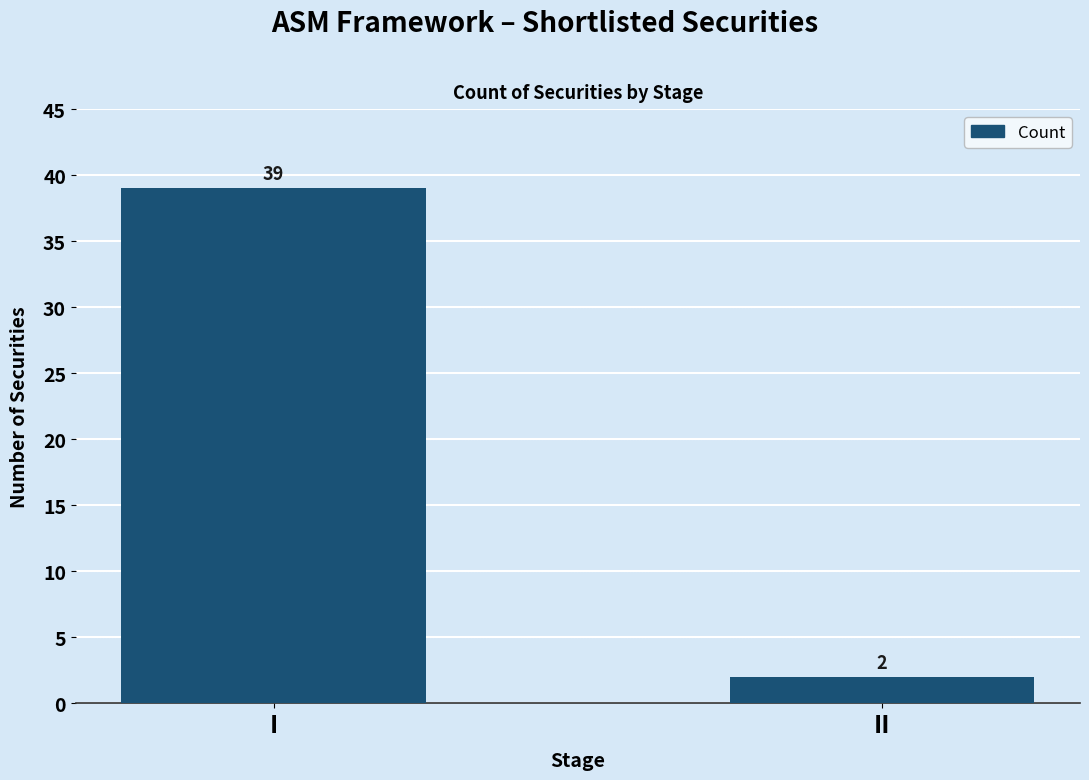

Approximately how many times larger is the value at I compared to II?

19.5